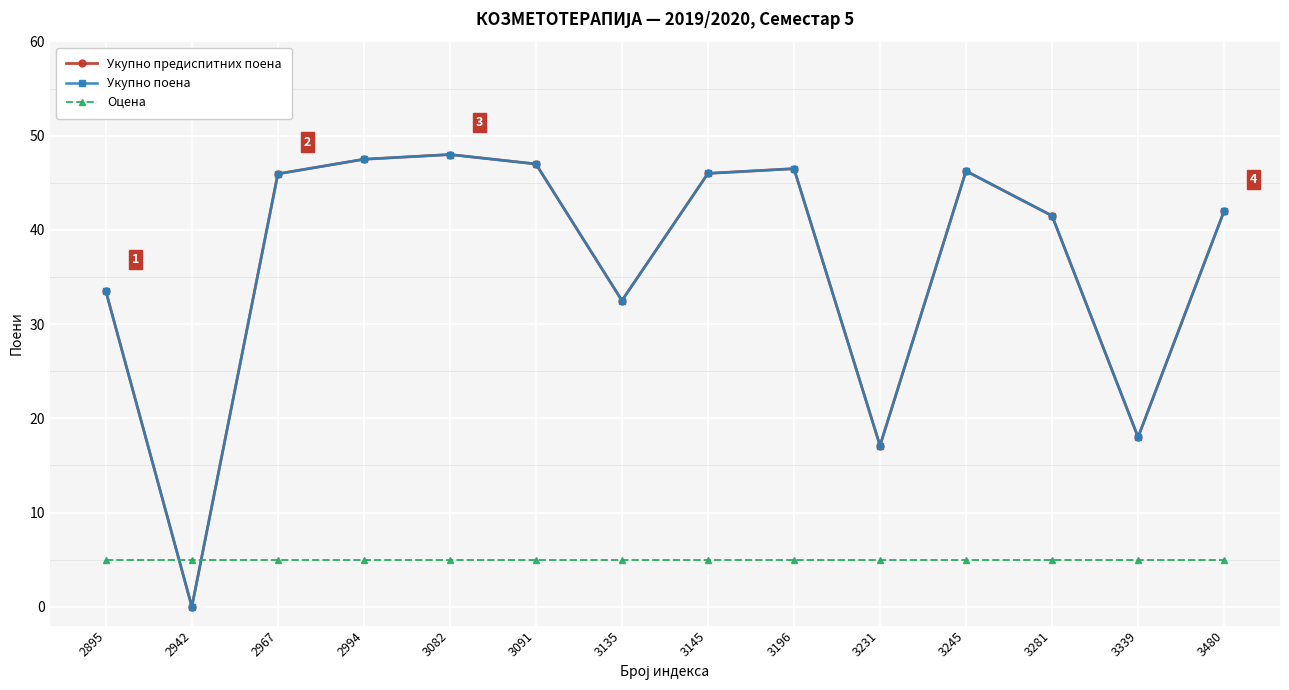

Is this an area chart (filled region under the line)?

No